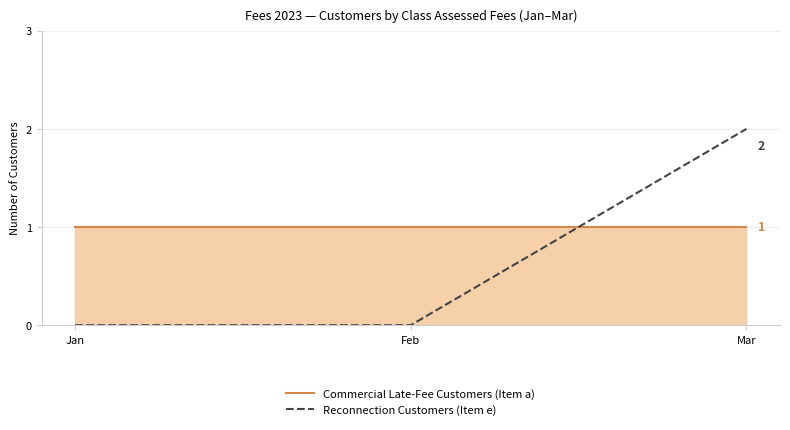

Reading left to right, transcribe all the data shown in this chart.

Commercial Late-Fee Customers (Item a): Jan=1	Feb=1	Mar=1
Reconnection Customers (Item e): Jan=0	Feb=0	Mar=2